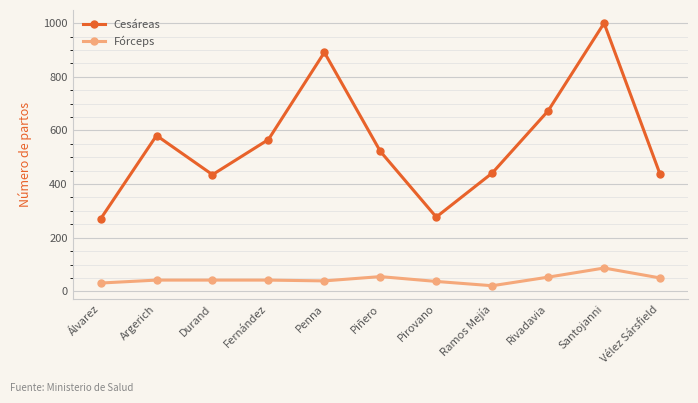

What position from the right is Piñero?

6